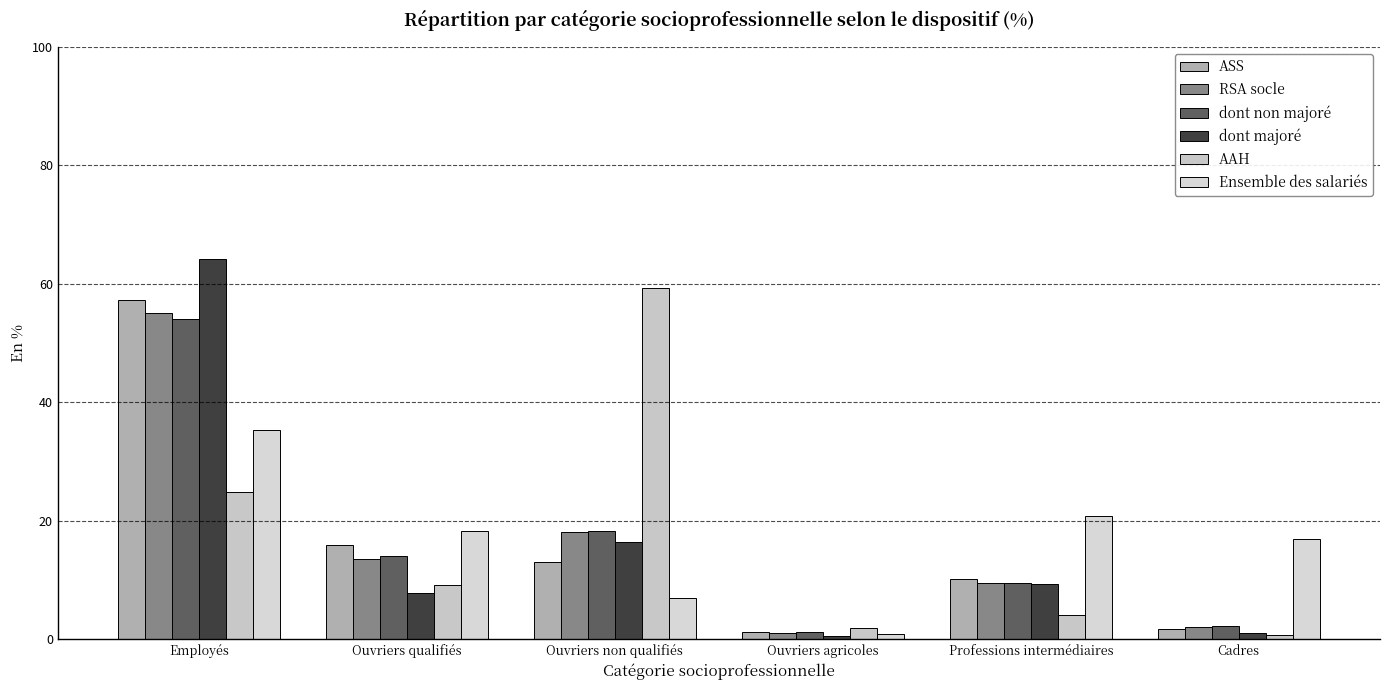

How many distinct data groups are displayed?

6